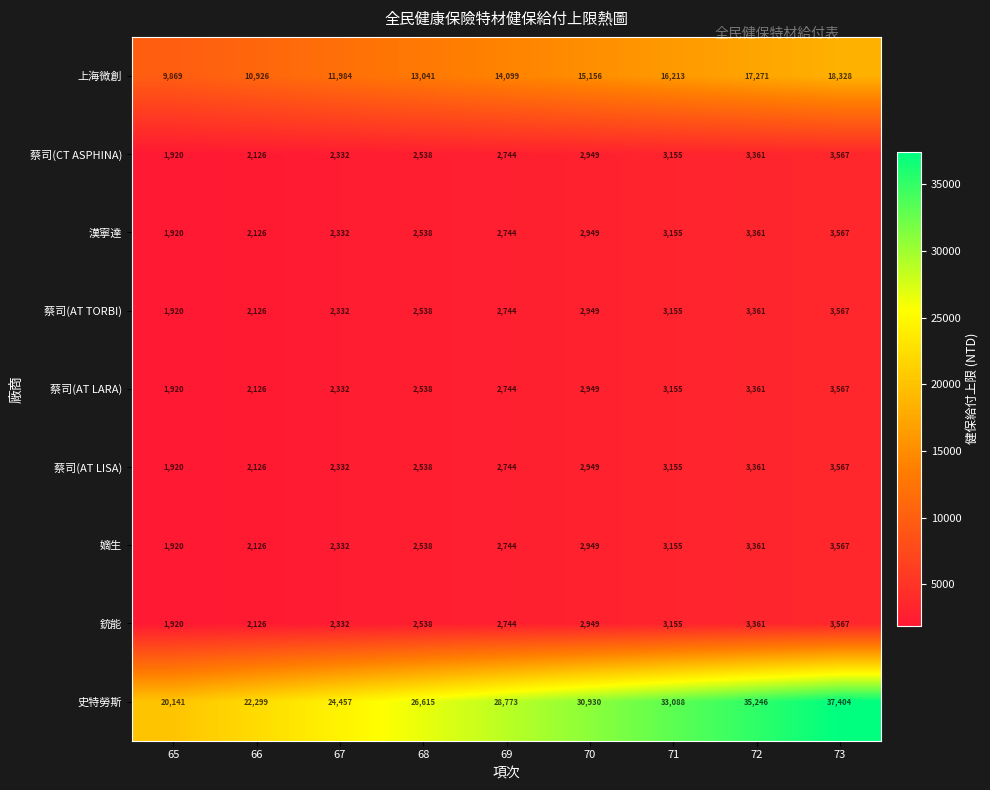

Which series has the widest spread of values?

史特勞斯